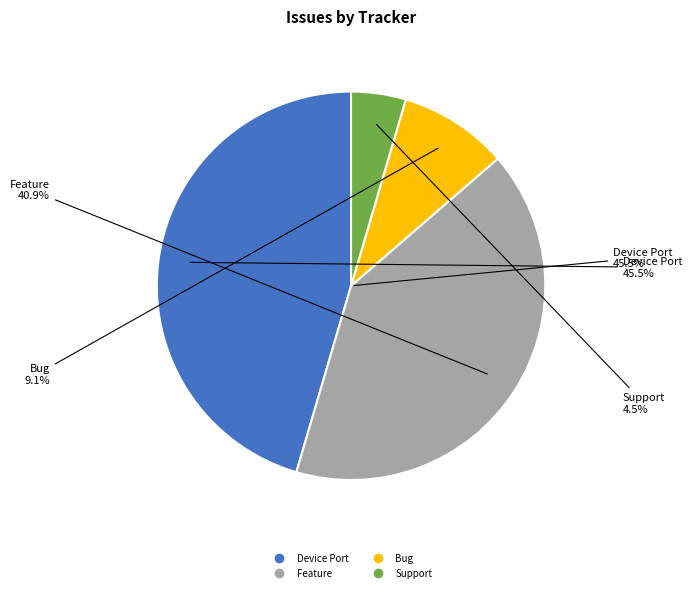

What is the ratio of the value at Feature to the value at Support?

9.0